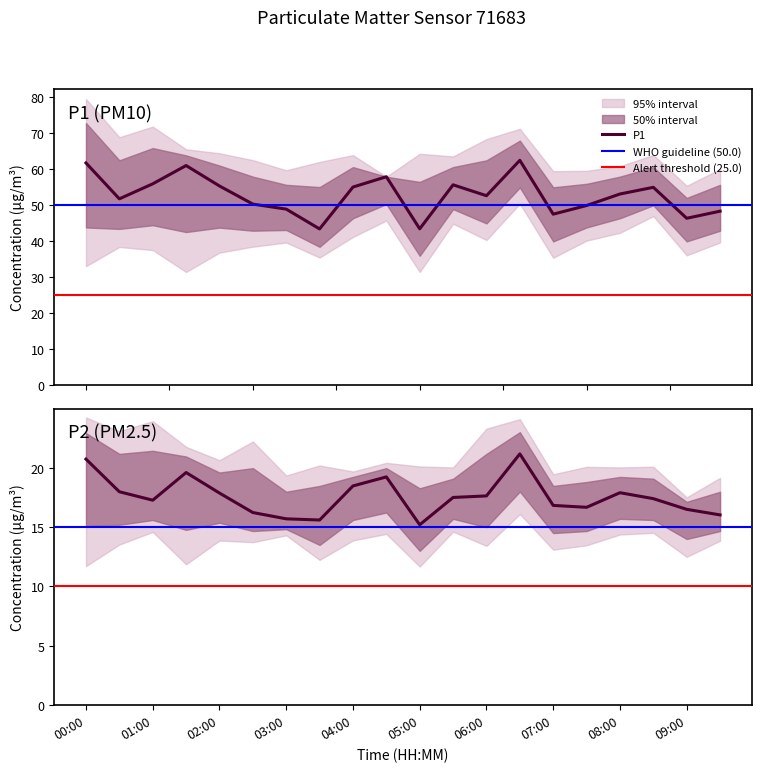

What is the difference between the second highest and minimum values in the P1_upper series?

15.9